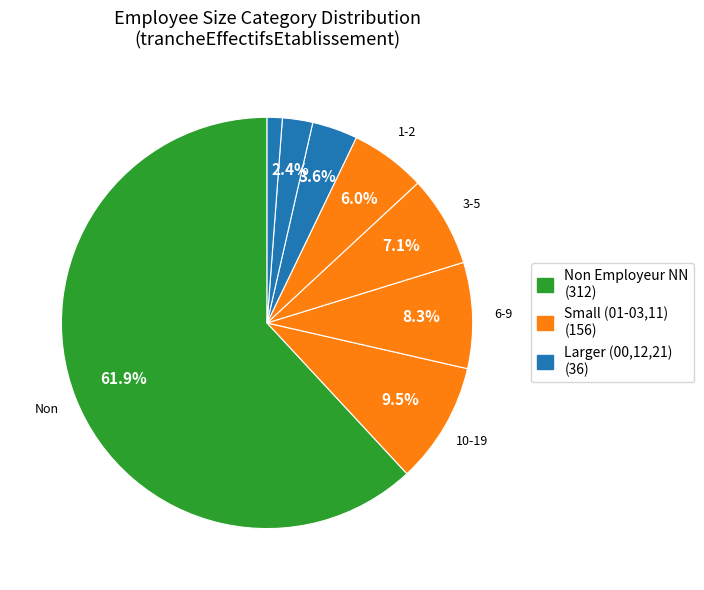

Which slice is the smallest?

21